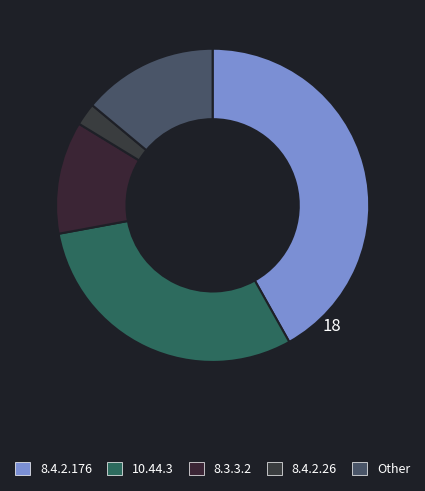

Is it true that 8.3.3.2 is 25% of the pie?

False